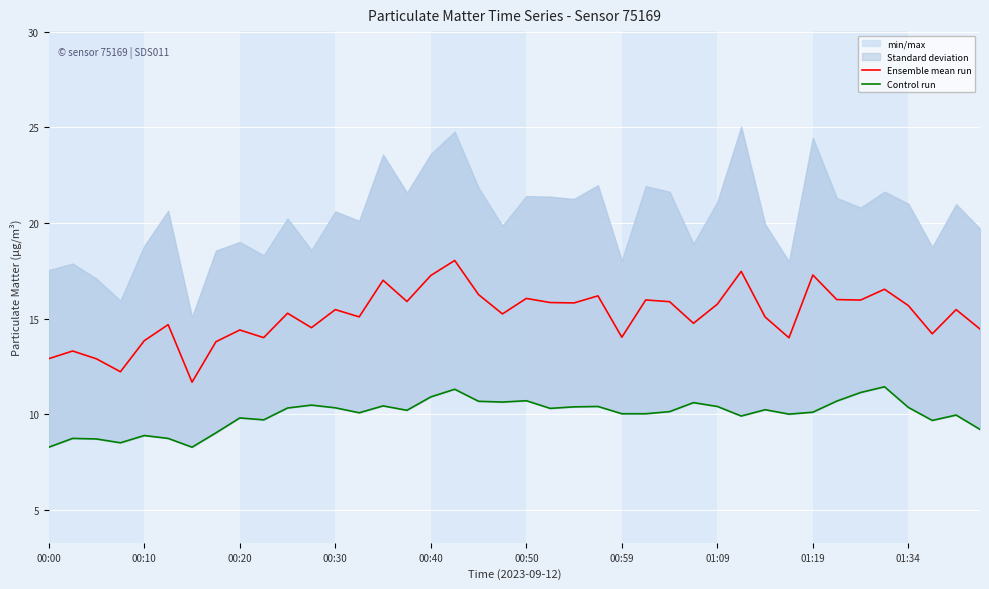

The Ensemble mean run series shows 15.8 at 01:09. True or false?

True